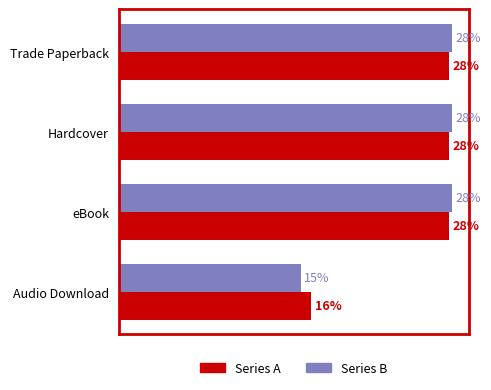

At which category does the chart reach its minimum across all series?

Audio Download